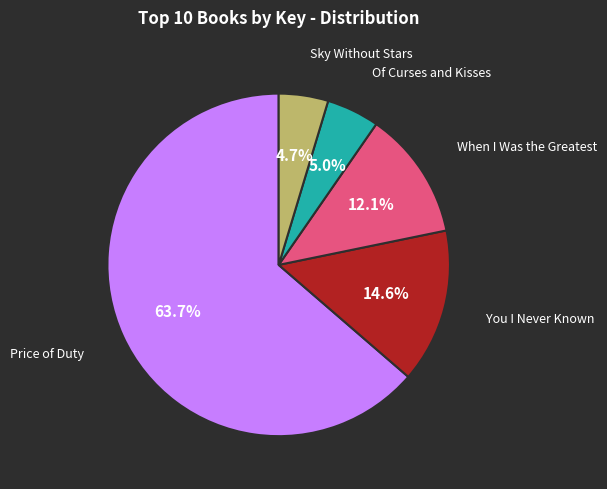

Does any single category account for the majority?

Yes